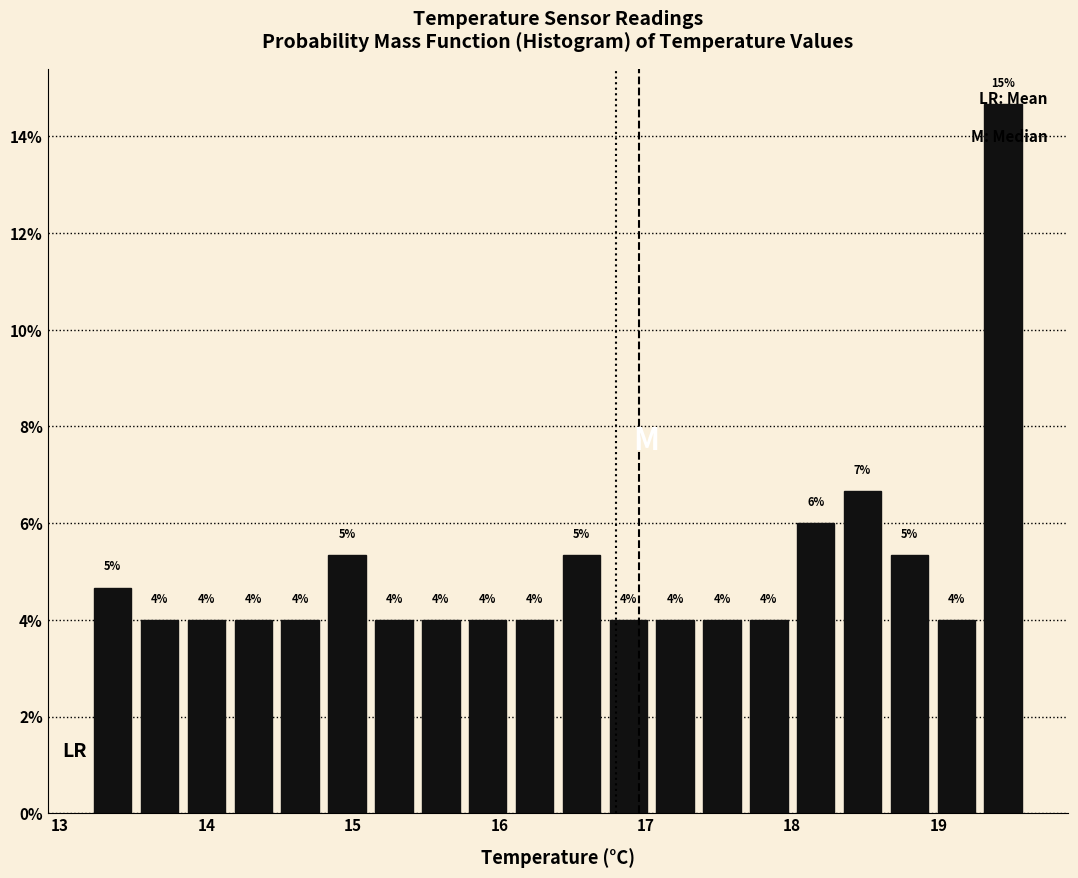

Around what value on the x-axis is the tallest bar? Give the approximate position of its centre, as read against the axis.

19.4